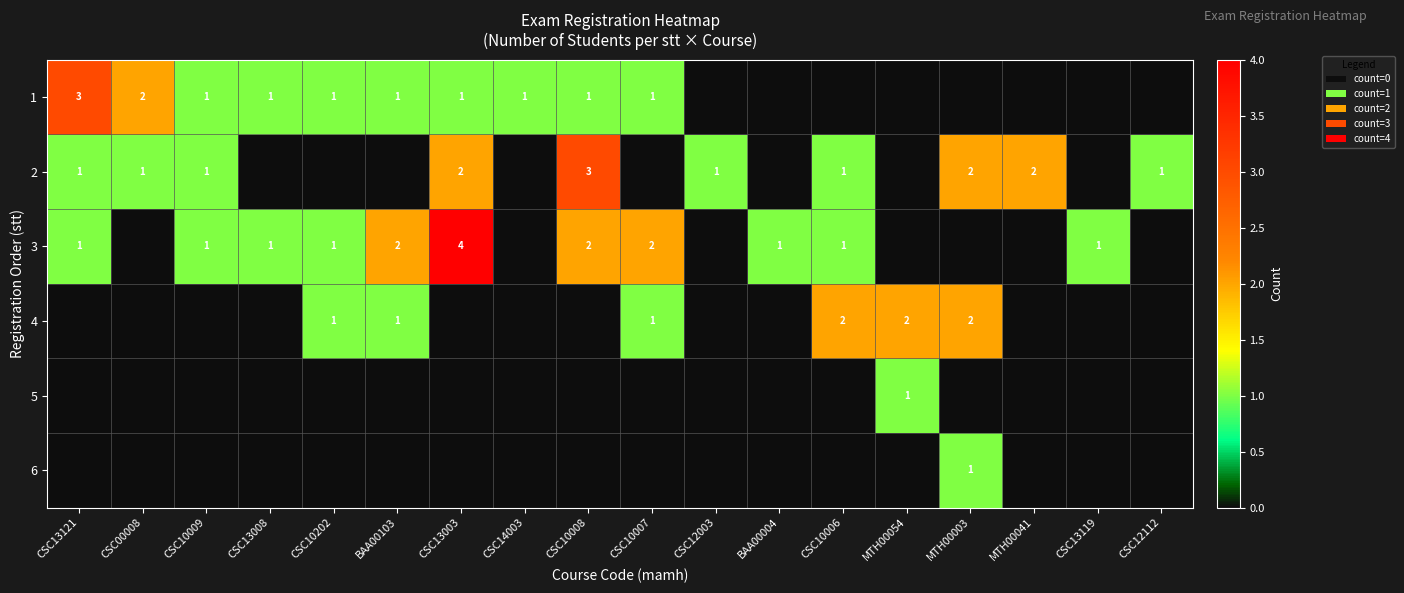

Which label corresponds to the largest value in the chart?

CSC13003